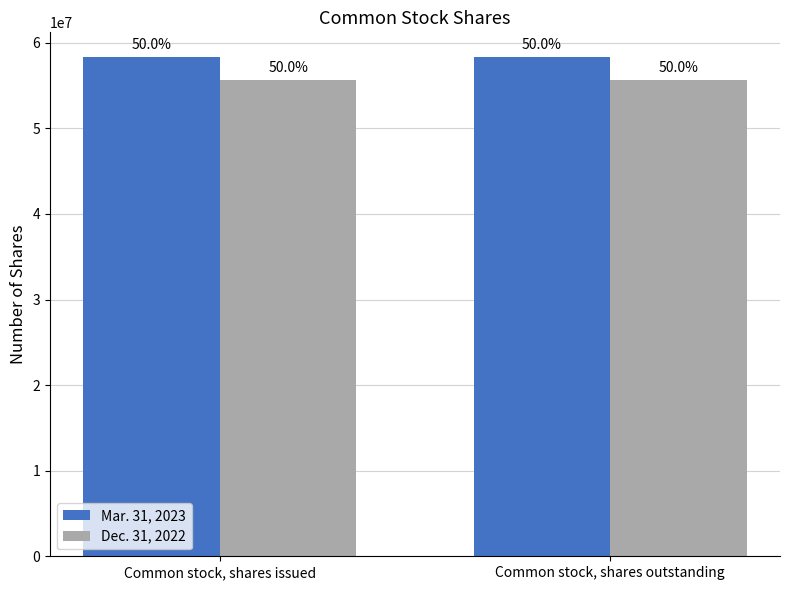

What is the sum of the Dec. 31, 2022 values at Common stock, shares outstanding and Common stock, shares issued?

111273010